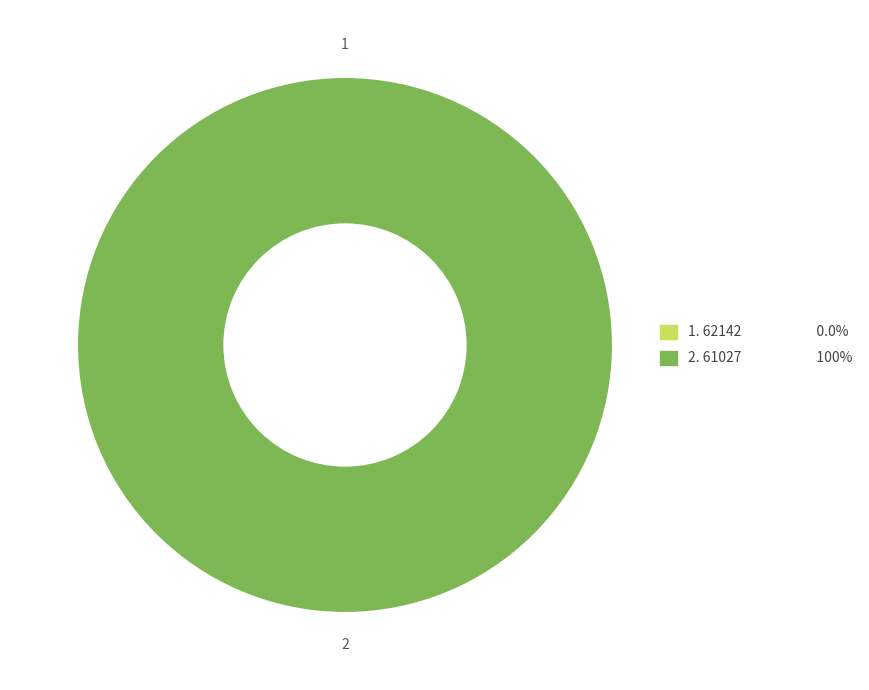

Is the sum of 61027 and 62142 greater than half?

Yes